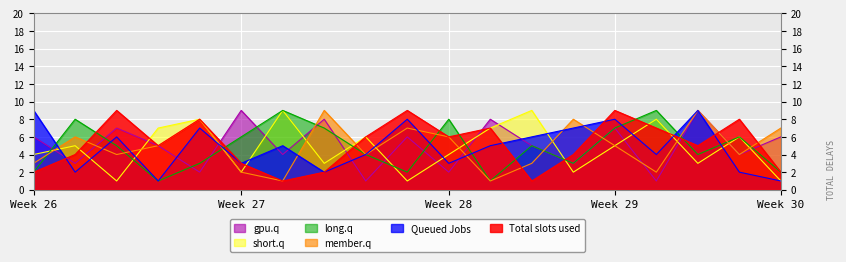

Is it true that gpu.q equals 1 at Week 28?

False